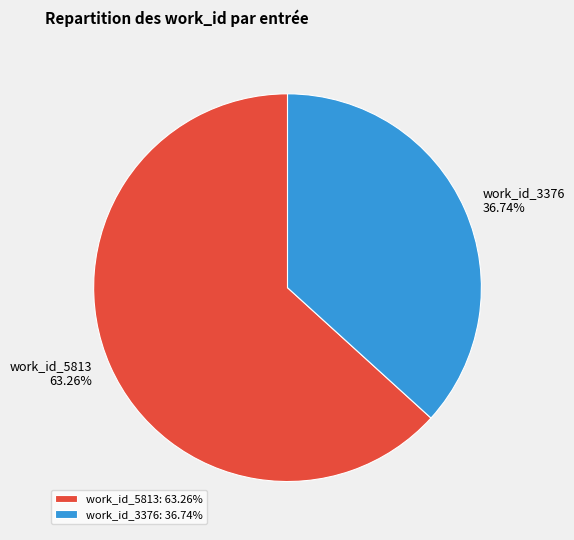

Do work_id_3376 and work_id_5813 together represent more than half of the pie?

Yes